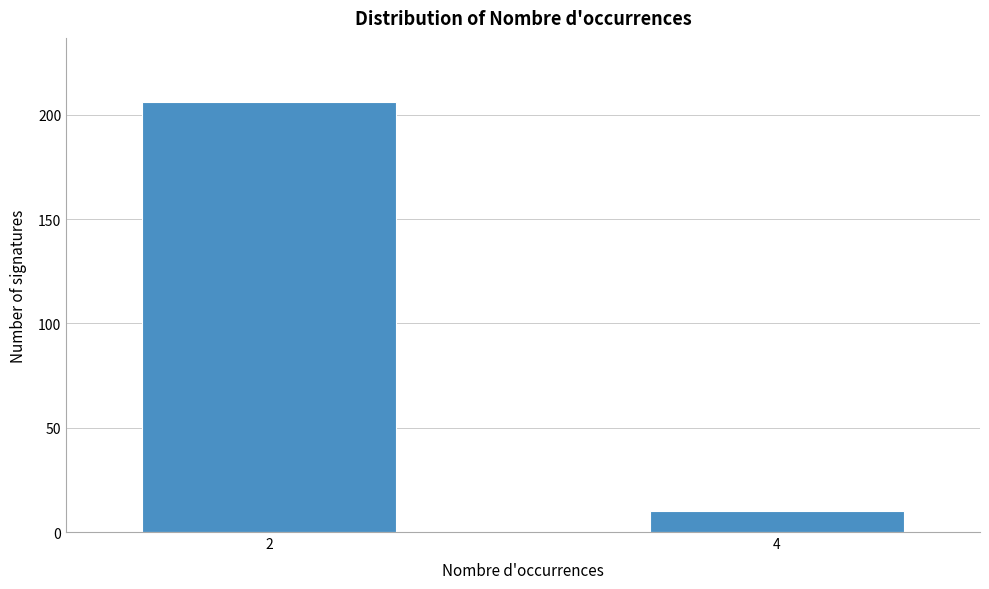

Reading left to right, list all the values displayed in this chart.

2=206	4=10